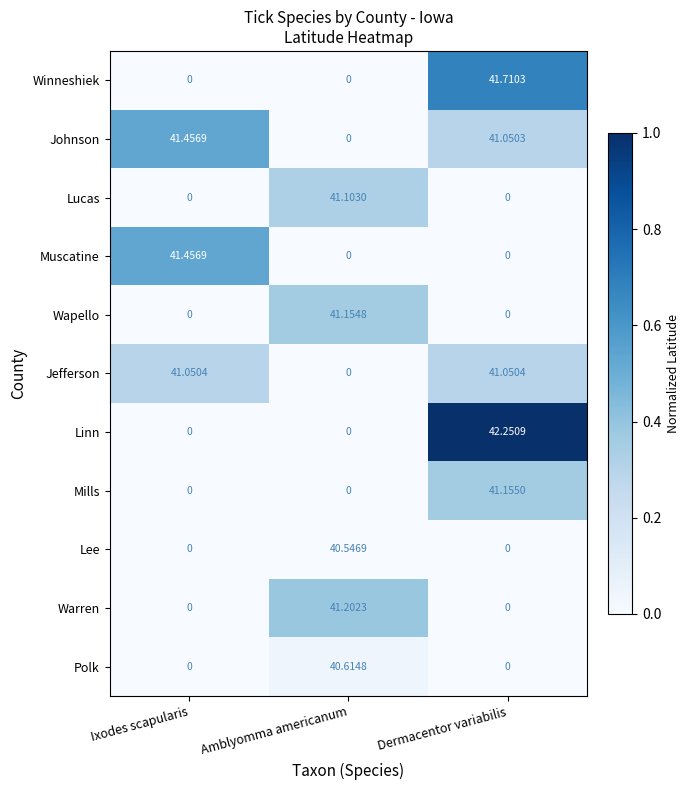

How many categories are shown in the chart?

3